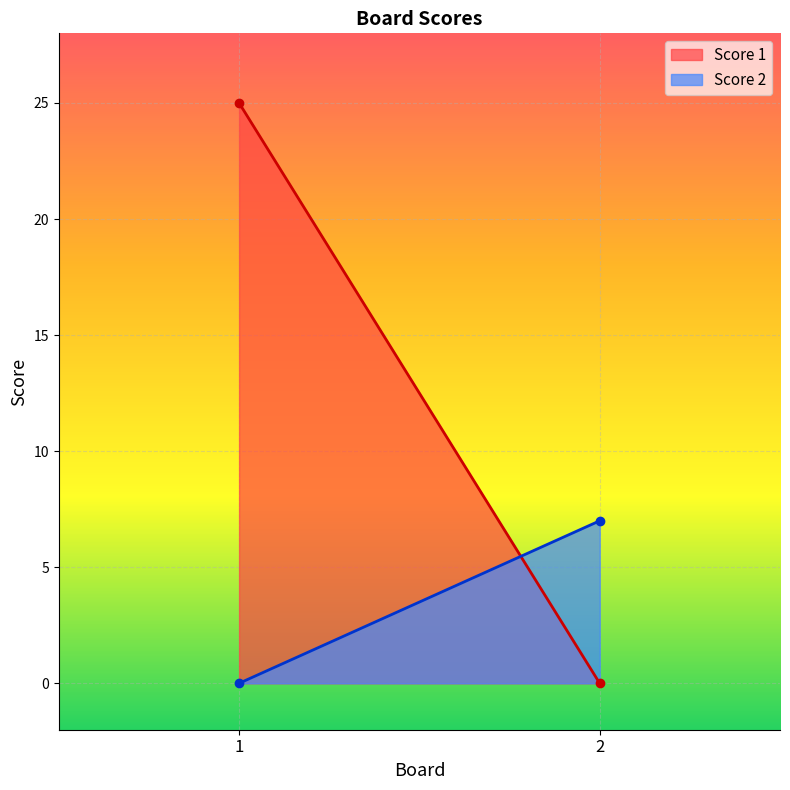

How many values in the Score 1 series are below 25?

1